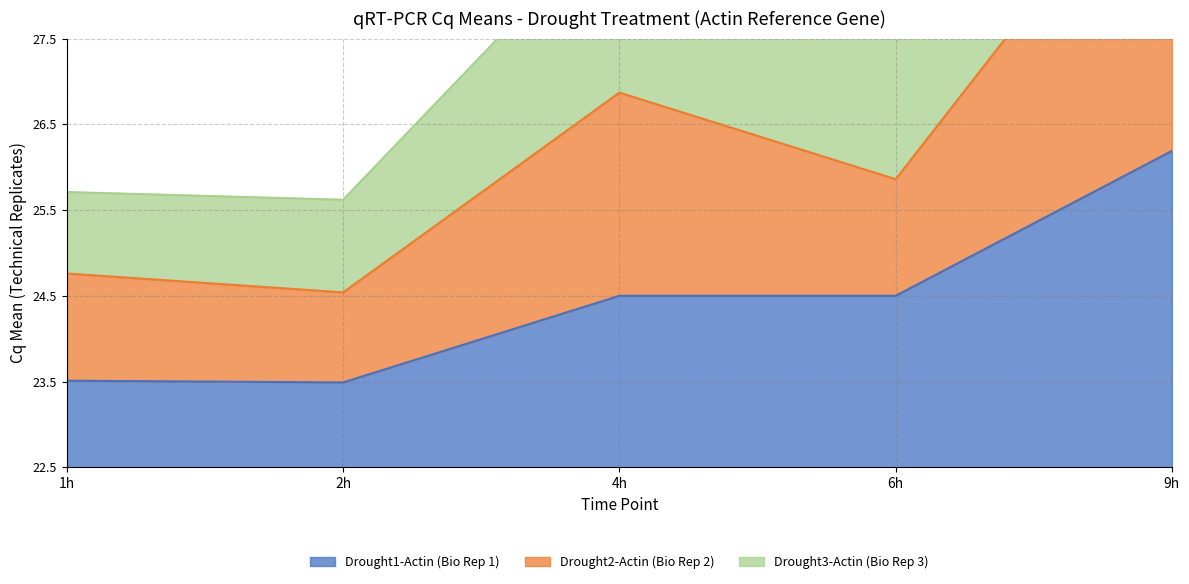

Reading left to right, what are all the values shown in this chart?

Drought1-Actin (Bio Rep 1): 1.0	1.0	2.0	2.0	3.7
Drought2-Actin (Bio Rep 2): 2.3	2.0	4.4	3.4	7.5
Drought3-Actin (Bio Rep 3): 3.2	3.1	6.5	5.0	11.3